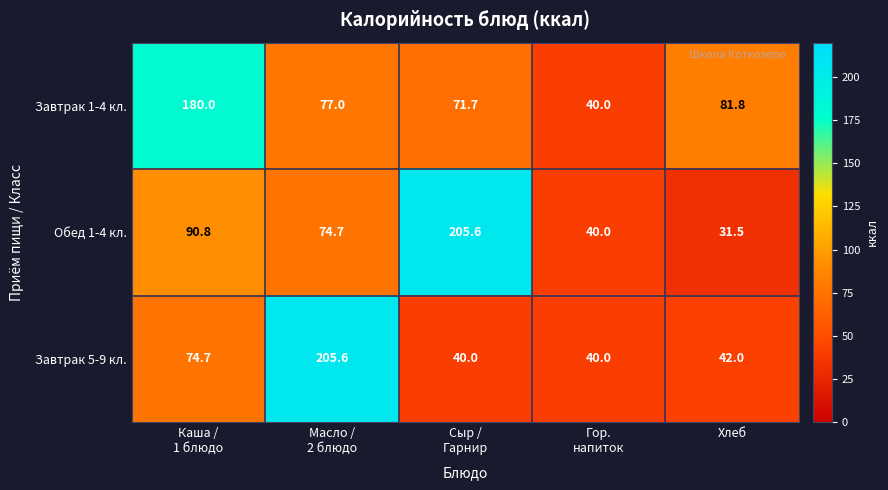

Reading left to right, what are all the values shown in this chart?

Завтрак 1-4 кл.: 180.0	77.0	71.7	40.0	81.8
Обед 1-4 кл.: 90.8	74.7	205.6	40.0	31.5
Завтрак 5-9 кл.: 74.7	205.6	40.0	40.0	42.0